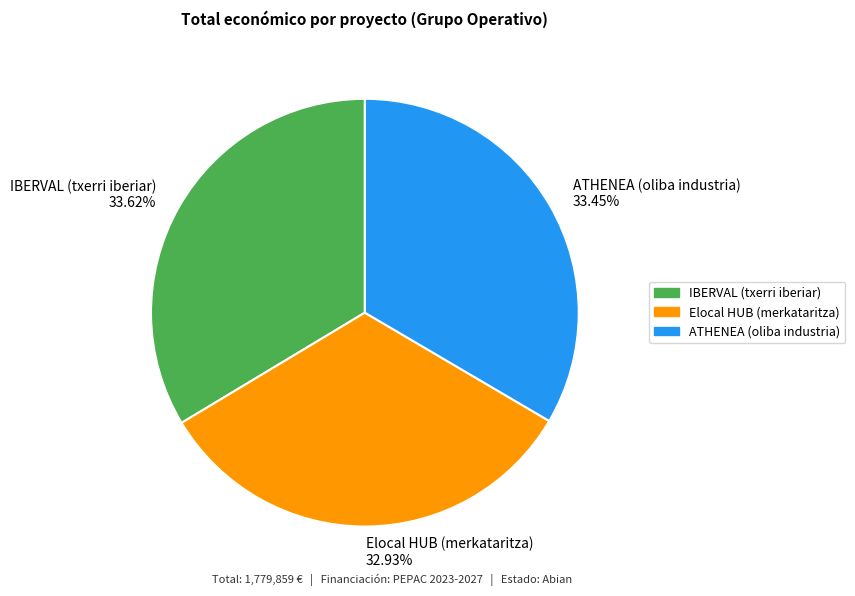

True or false: Elocal HUB (merkataritza) accounts for 33% of the total.

True